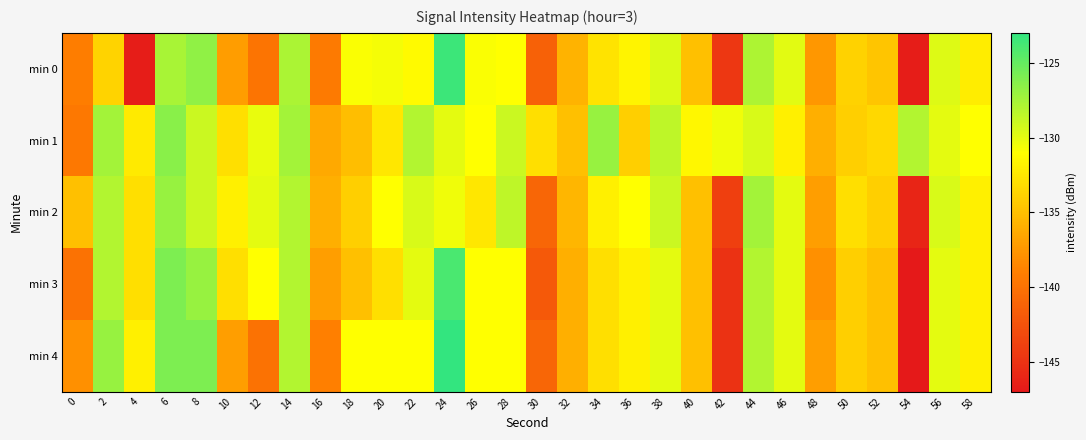

At which category does the chart reach its minimum across all series?

54